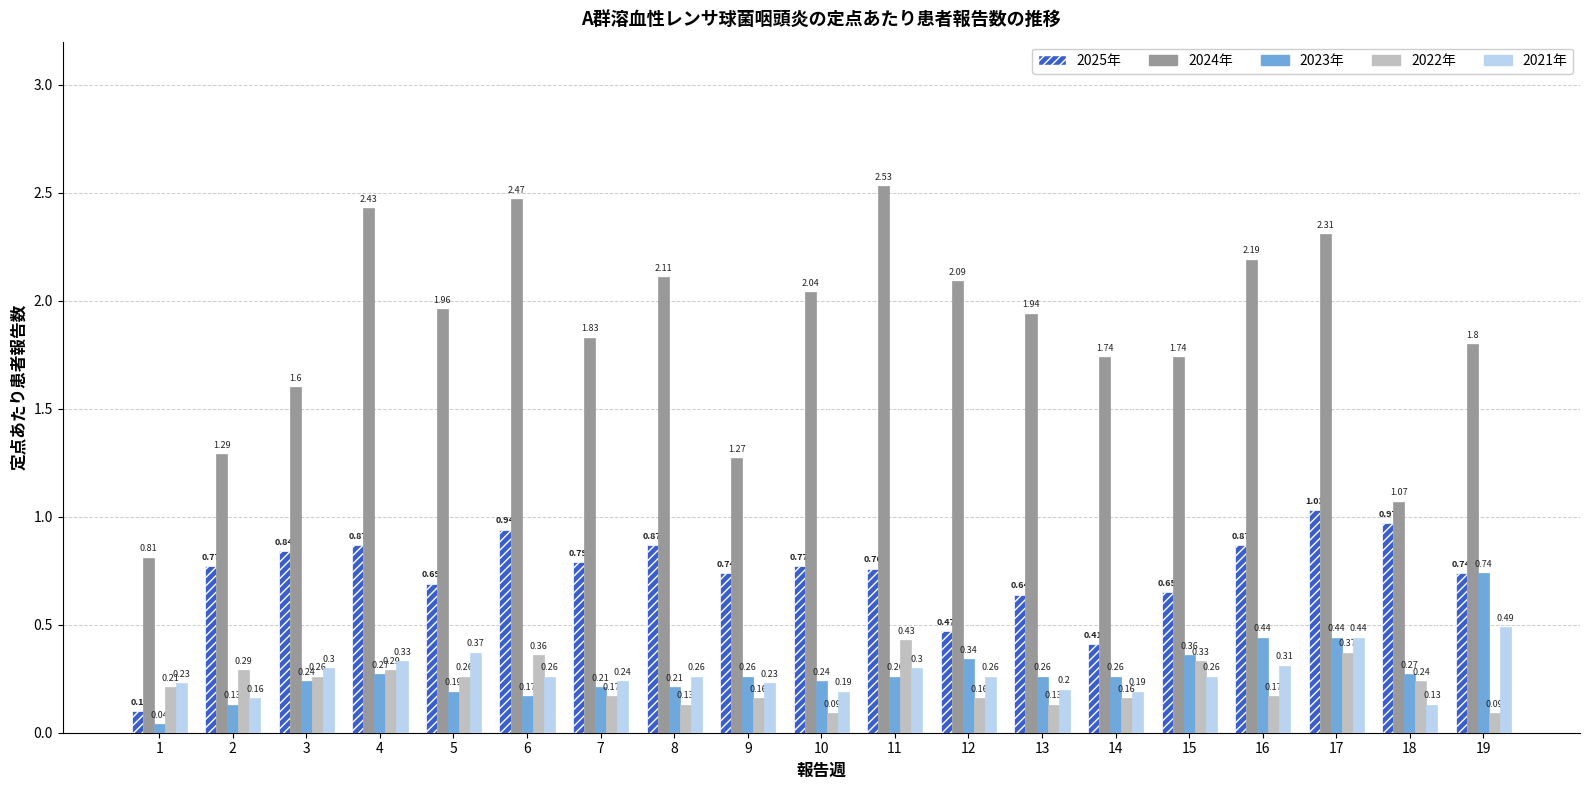

How many categories are shown in the chart?

19